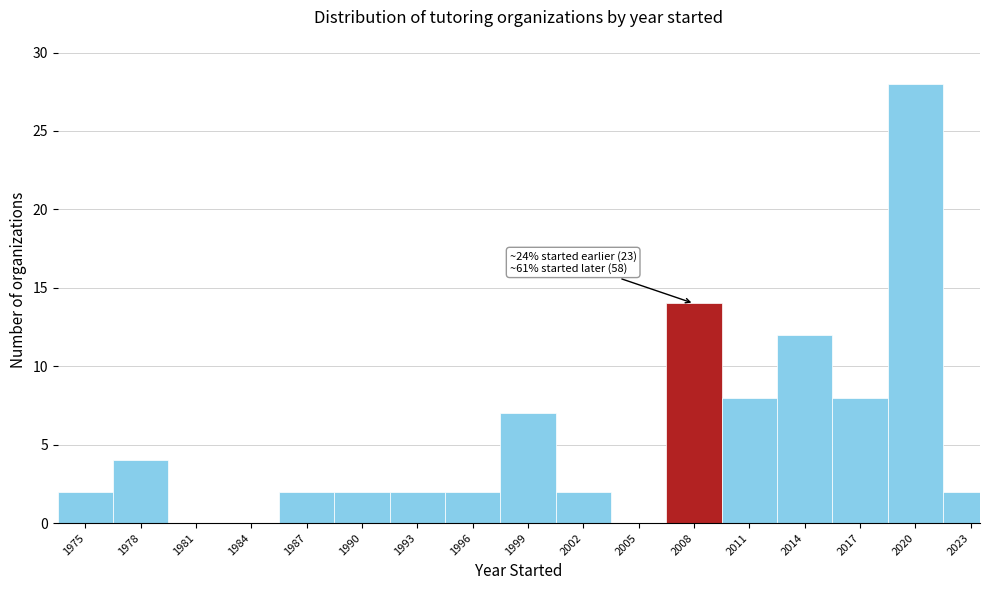

Reading left to right, what are all the values shown in this chart?

1975=2	1978=4	1981=0	1984=0	1987=2	1990=2	1993=2	1996=2	1999=7	2002=2	2005=0	2008=14	2011=8	2014=12	2017=8	2020=28	2023=2